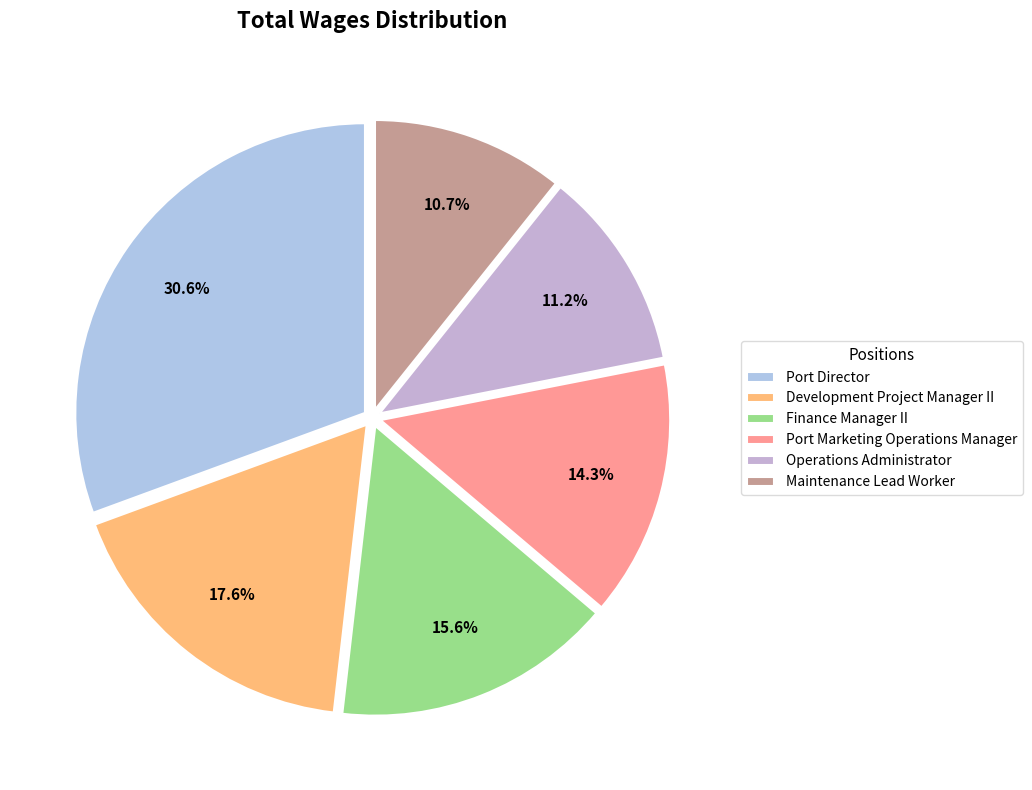

Rank the categories by value from highest to lowest.

Port Director, Development Project Manager II, Finance Manager II, Port Marketing Operations Manager, Operations Administrator, Maintenance Lead Worker